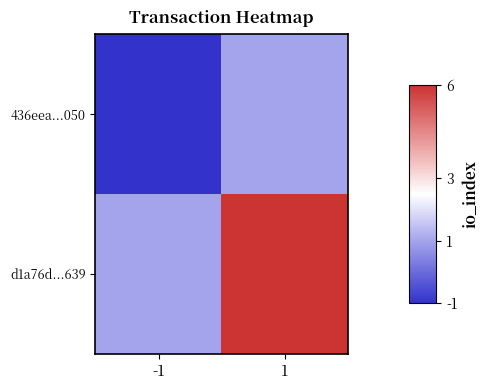

Which series has the largest range (max minus min)?

d1a76d...639